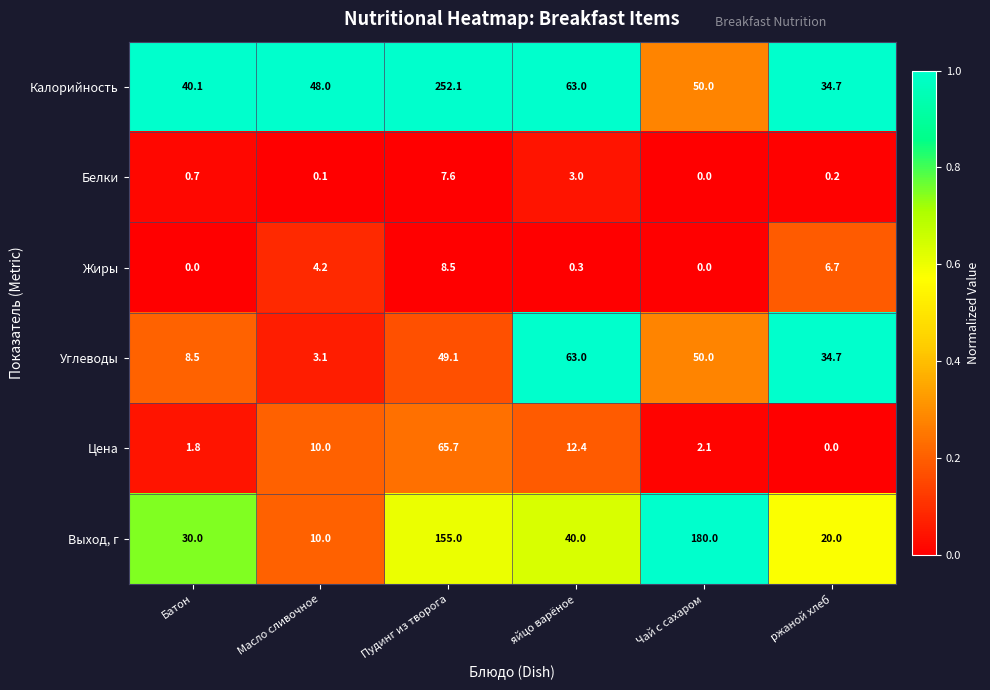

True or false: Калорийность has a value of 68.1 at Масло сливочное.

False